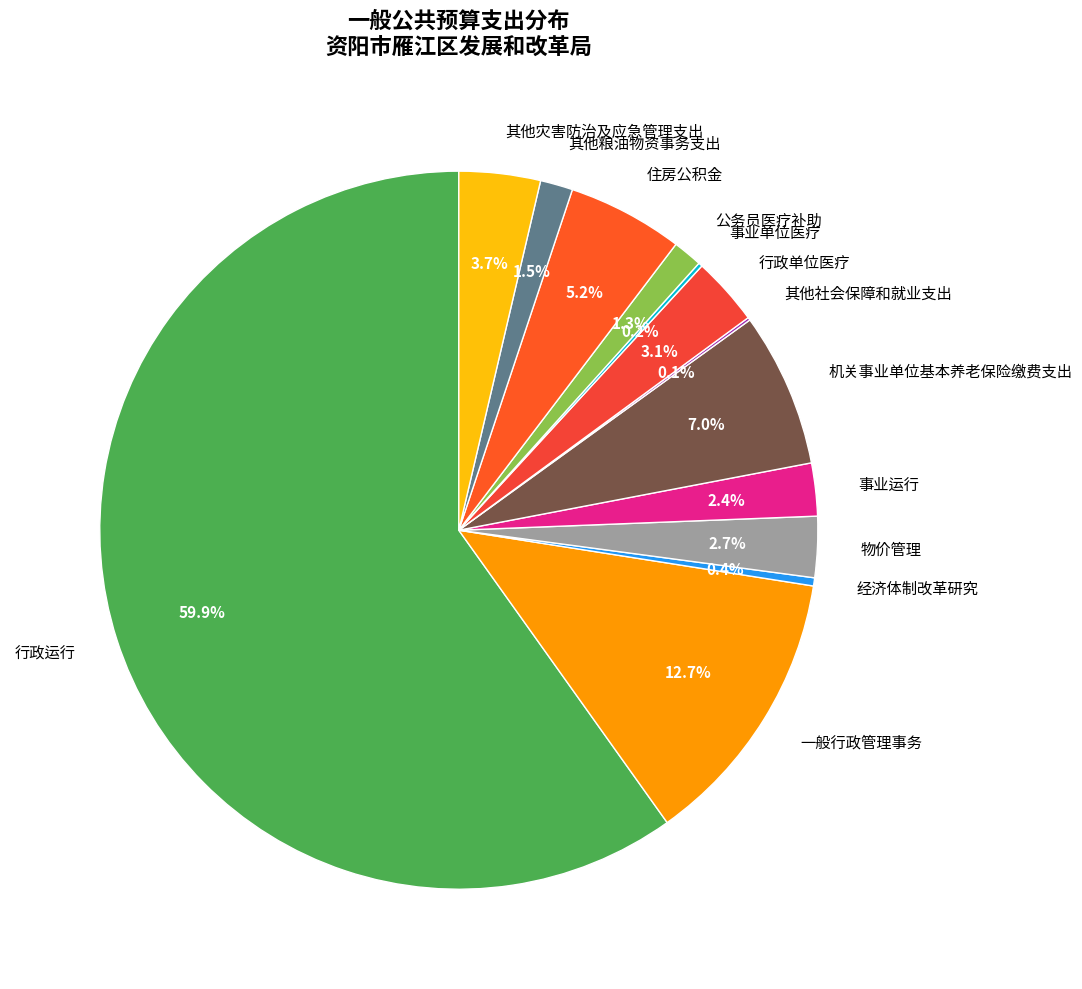

Is it true that 机关事业单位基本养老保险缴费支出 is 7% of the pie?

True